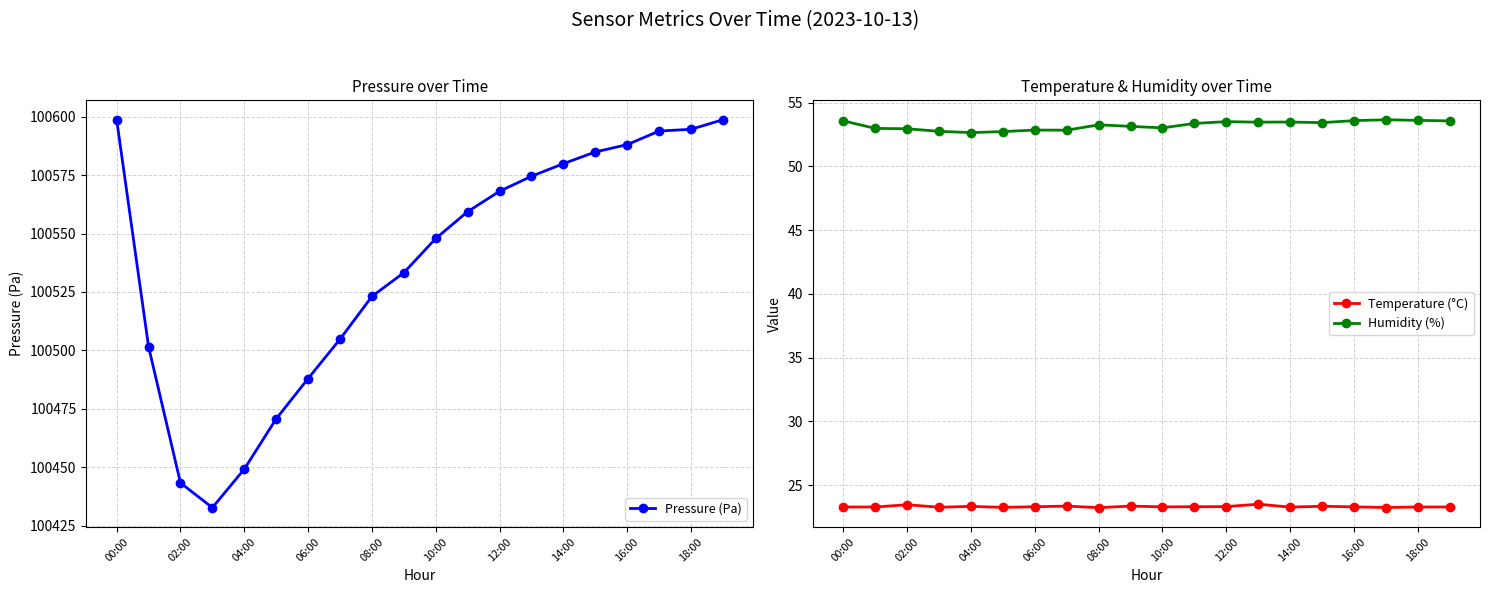

Is it true that Humidity (%) equals 53.0 at 10:00?

True